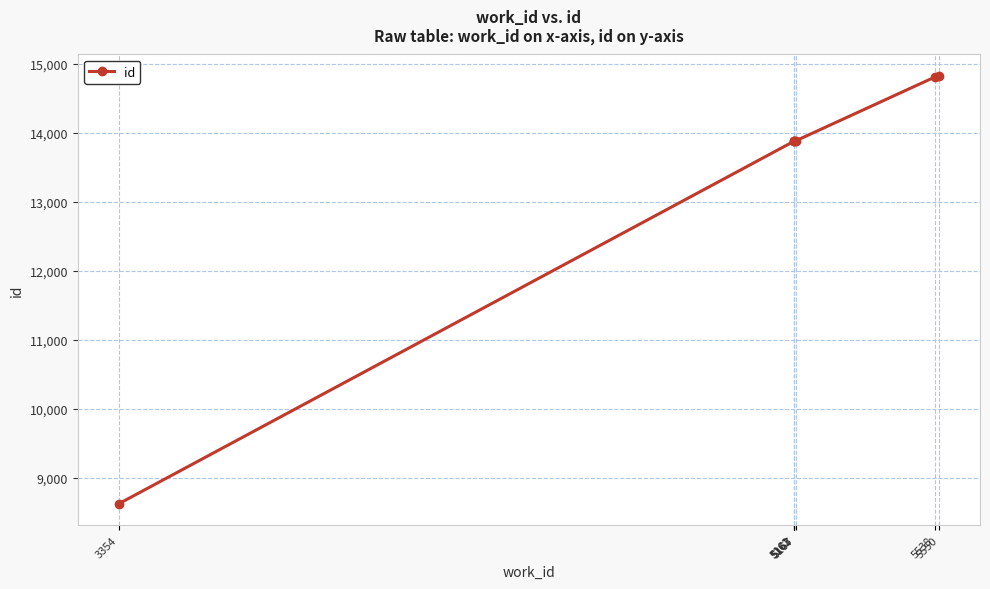

The value at 5167 is 23553. True or false?

False